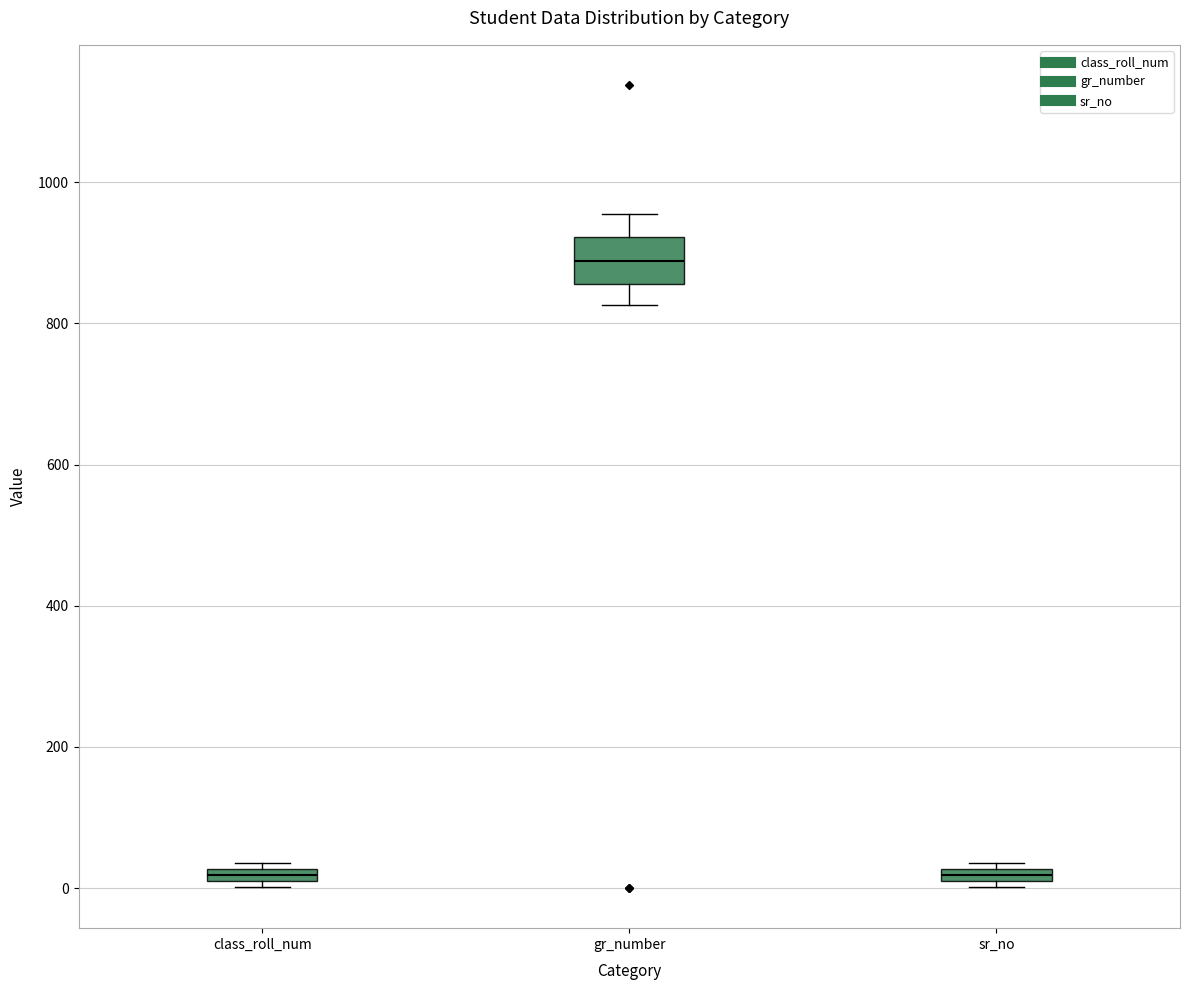

Comparing the boxes themselves (not the whiskers), which one is the tallest?

gr_number